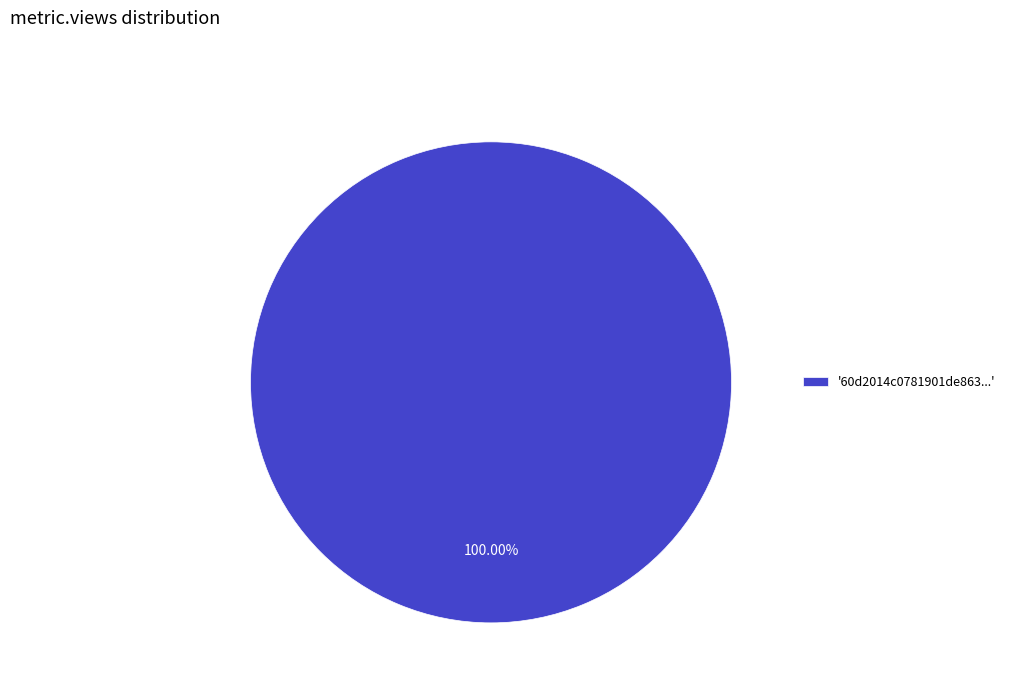

Is there any slice that represents more than half of the pie?

Yes